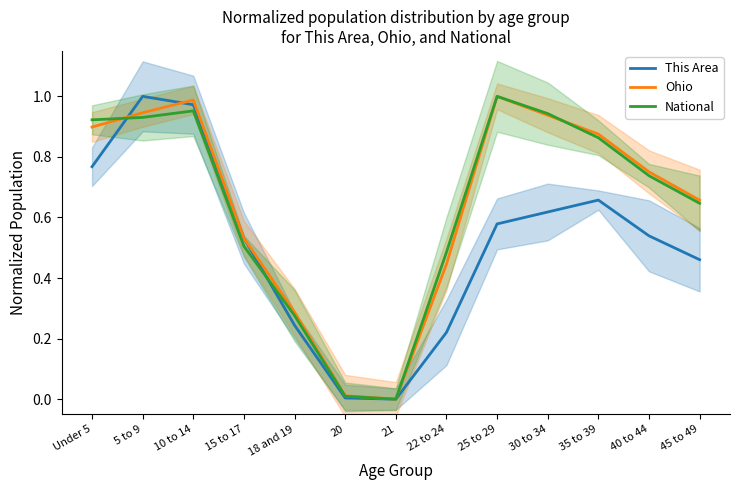

The value of Ohio at Under 5 is 0.4. True or false?

False